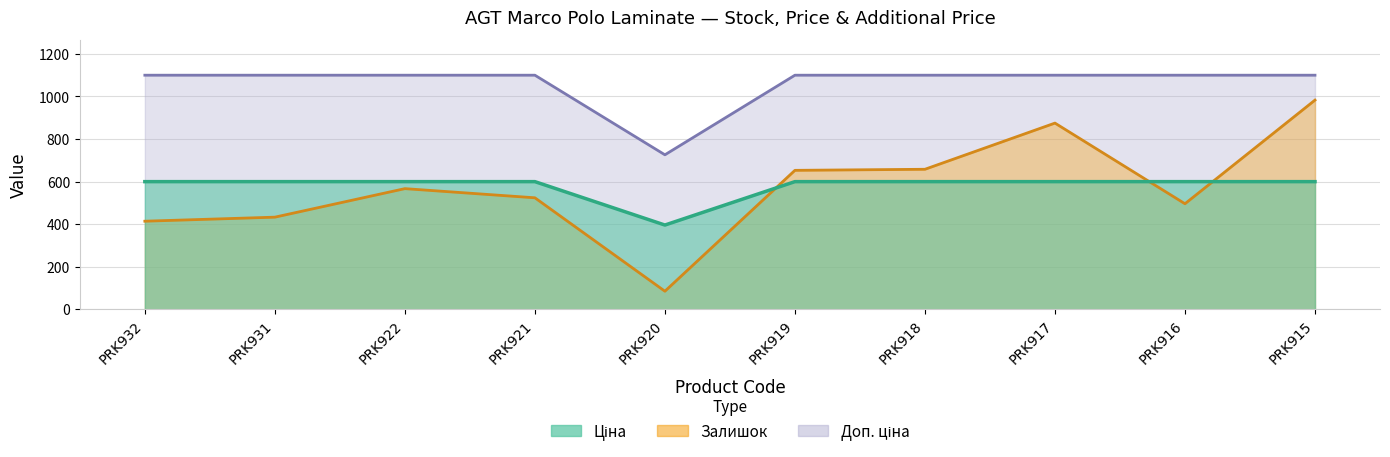

What are all the series names shown in the legend?

Залишок, Ціна, Доп. ціна